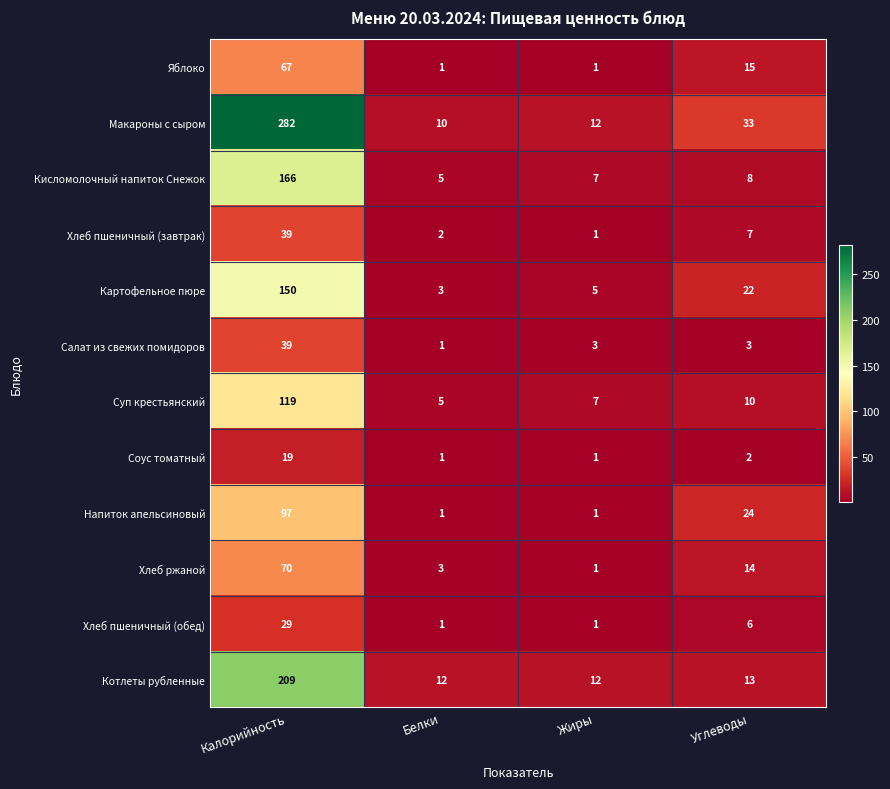

Which series has the widest spread of values?

Макароны с сыром